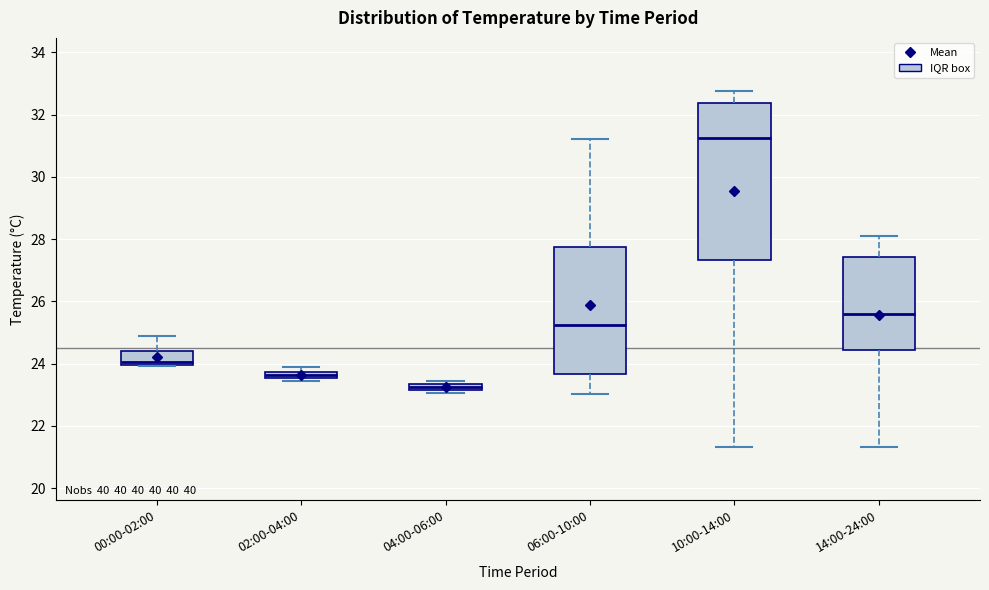

Where is the lower edge of the box for 00:00-02:00 on the y-axis? The values are not printed on the chart, so give them approximately, as read against the axis.

24.0